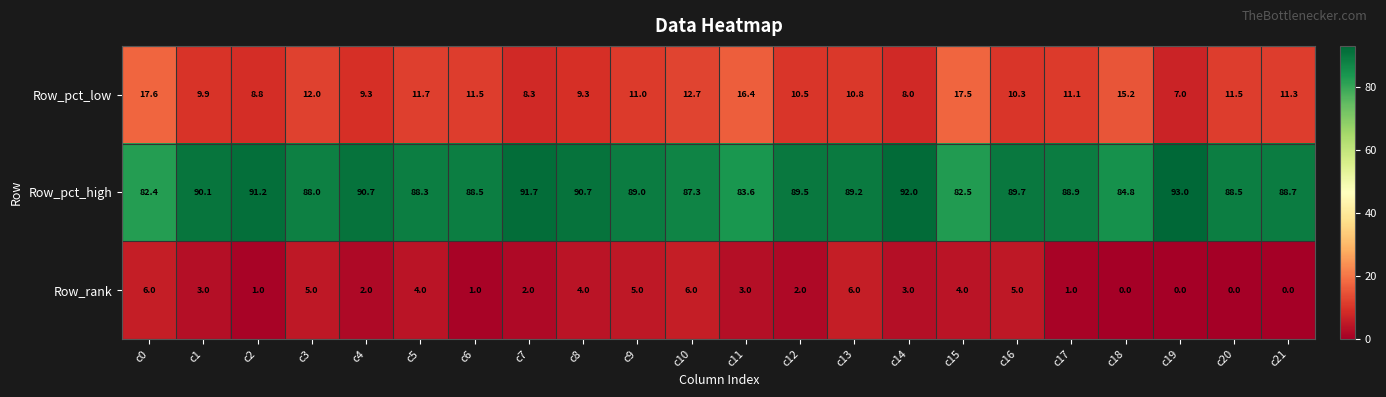

What is the greatest value displayed?

93.0